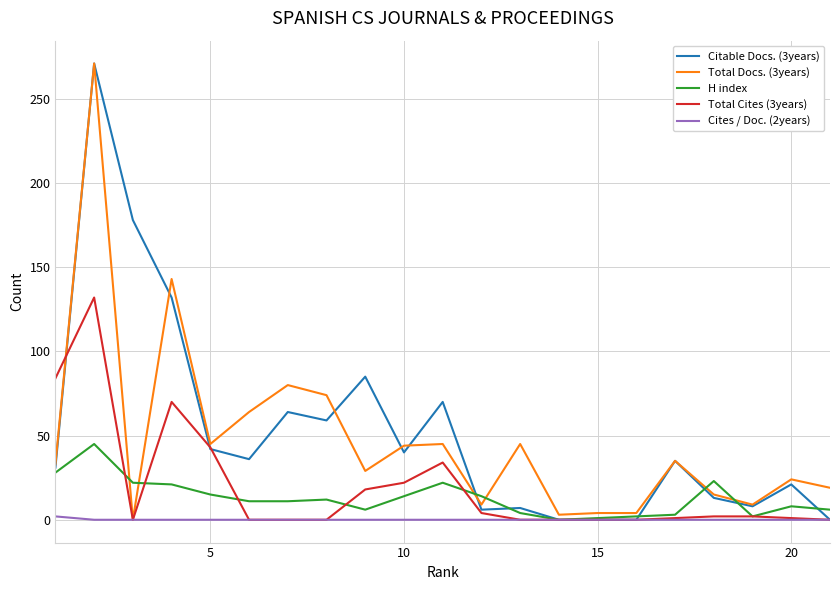

What is the greatest value displayed?

271